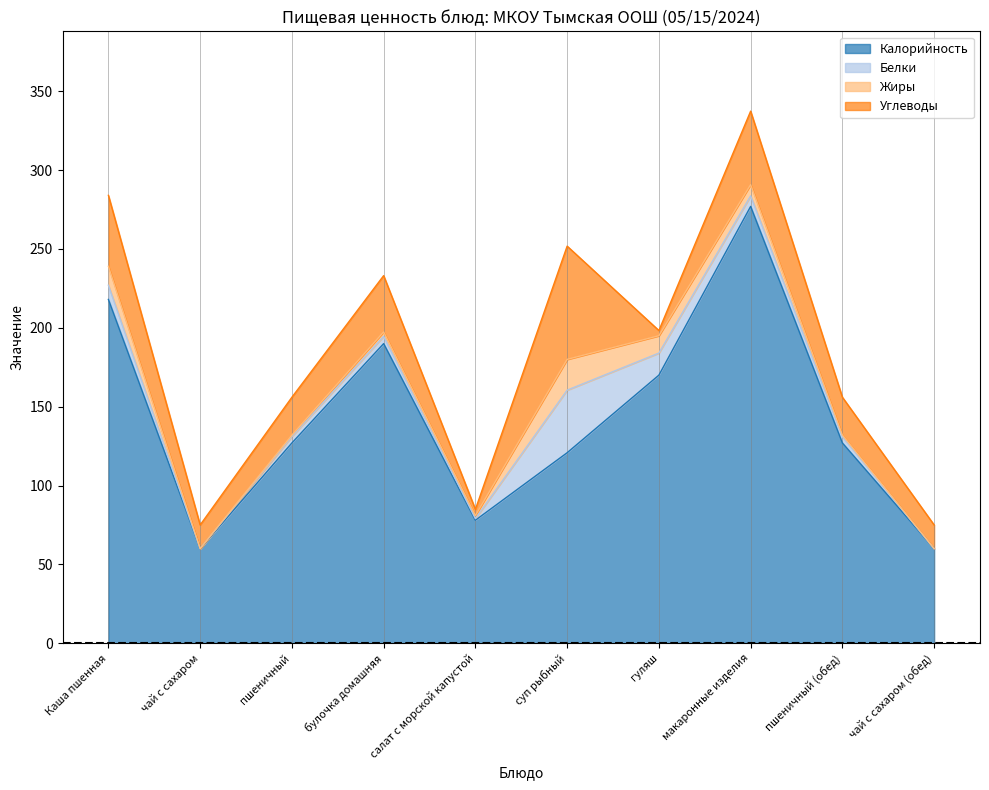

True or false: Белки has more than 1 interior local peaks.

True